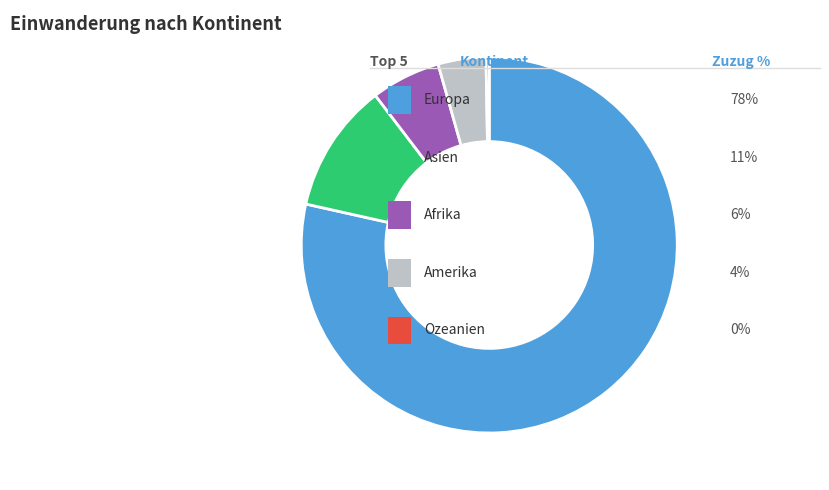

Does any single category account for the majority?

Yes